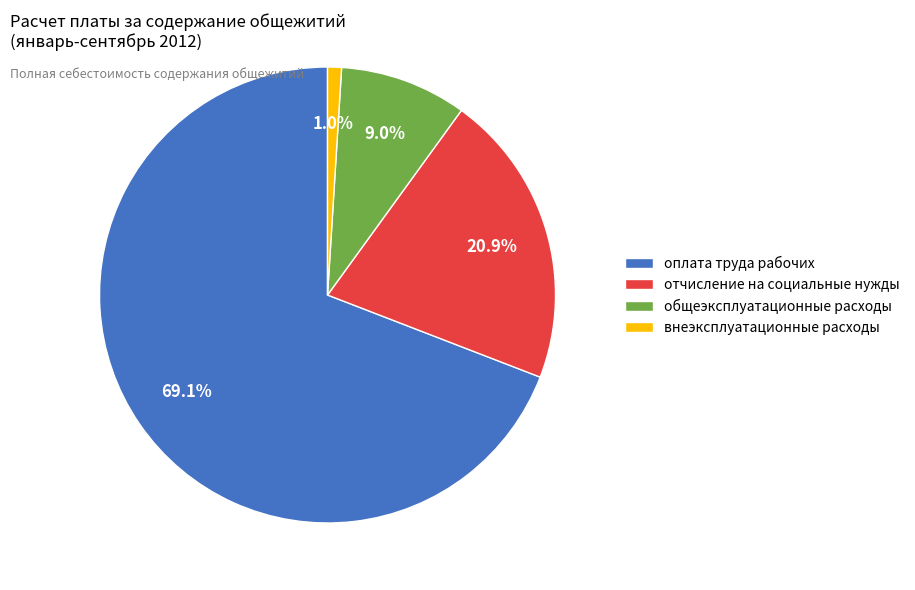

What is the largest slice in the pie chart?

оплата труда рабочих